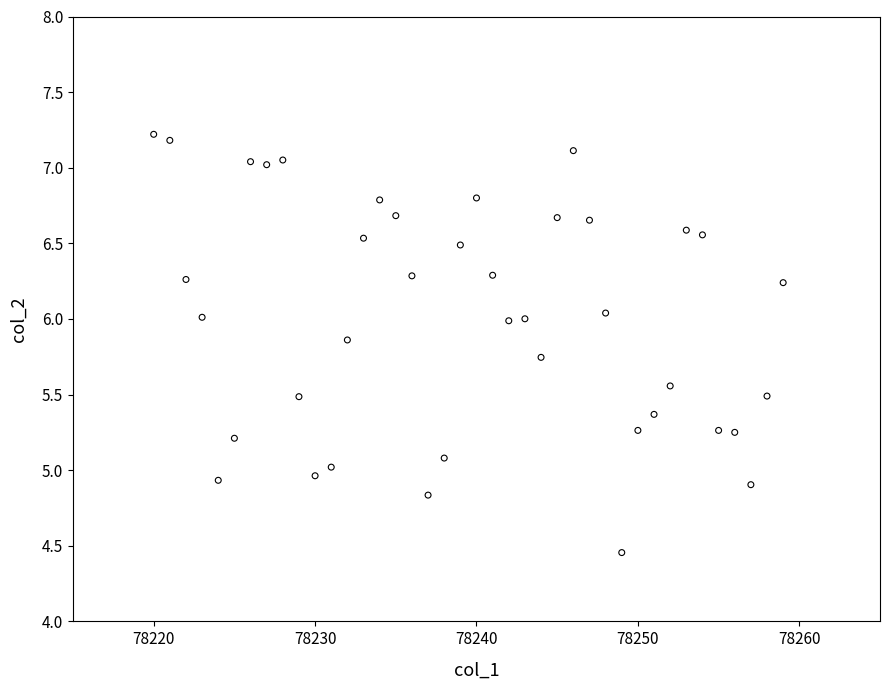

What is the range of X values (max minus min)?

39.0